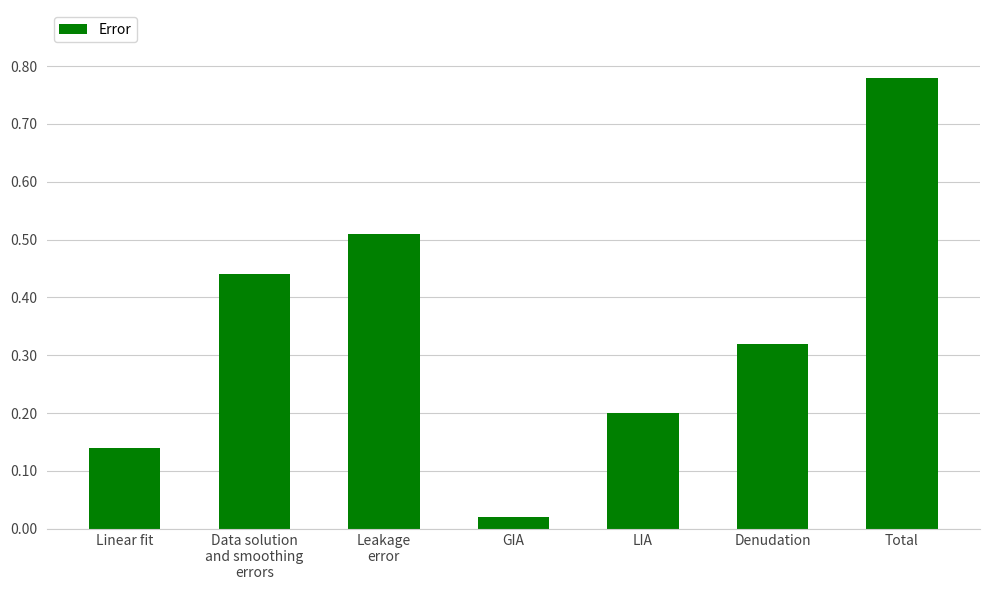

What position from the right is LIA?

3